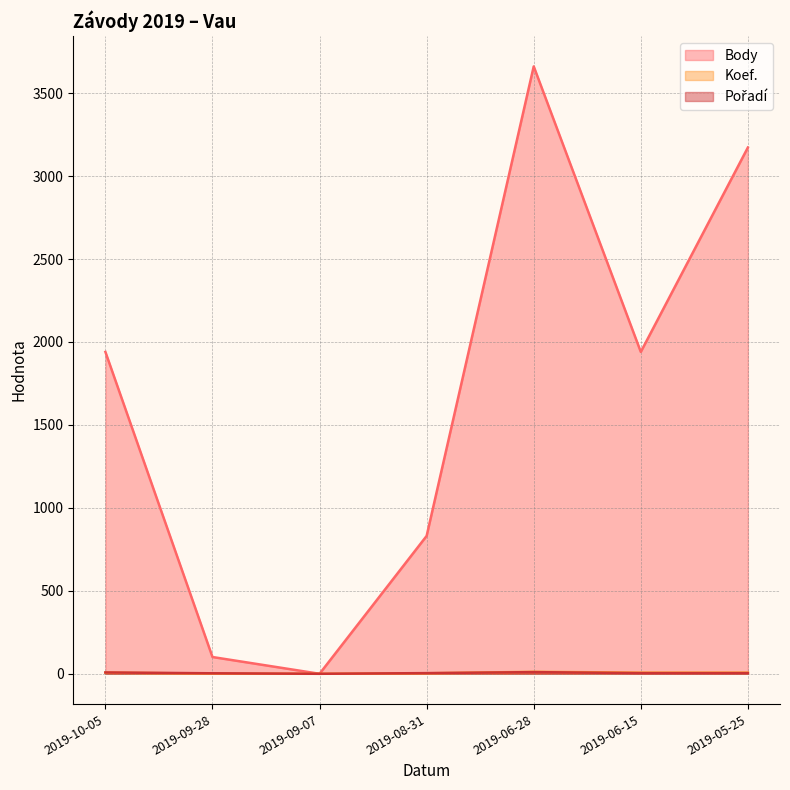

What is the difference between the maximum and second lowest values in the Body series?

3560